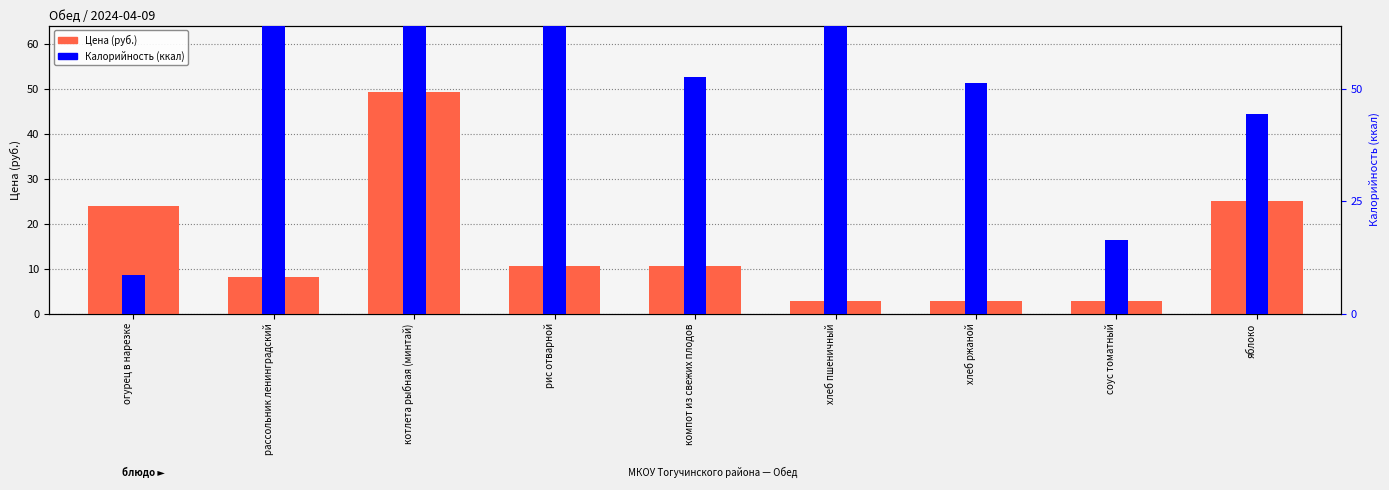

Which category has the lowest value in the Цена (руб.) series?

соус томатный